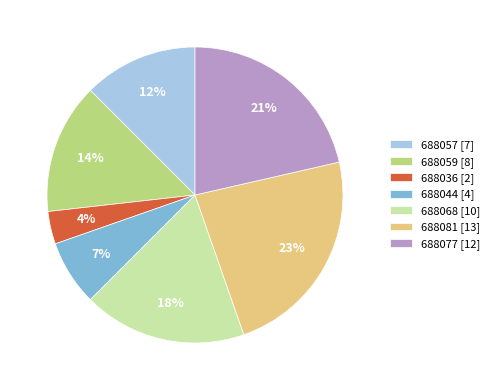

What is the largest slice in the pie chart?

688081